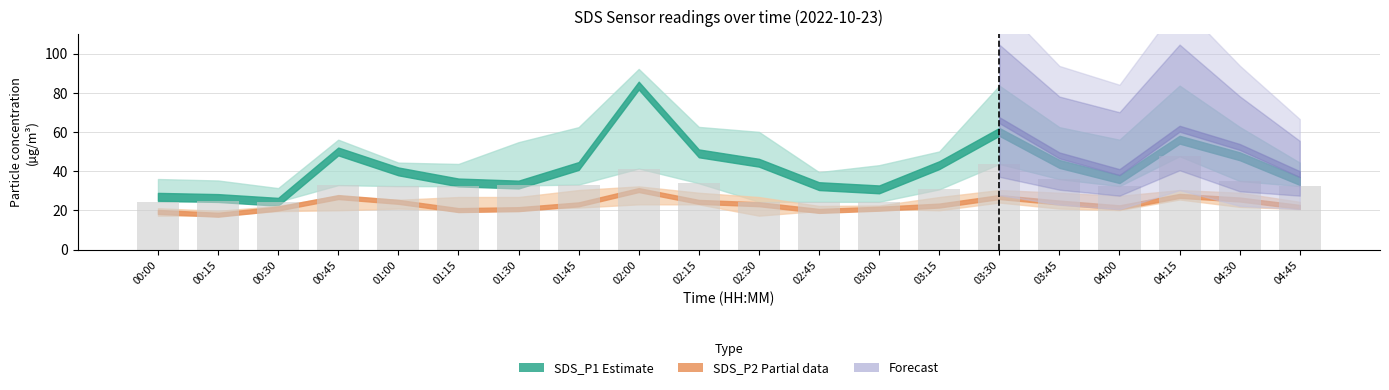

The value at 03:15 is 30.8. True or false?

True